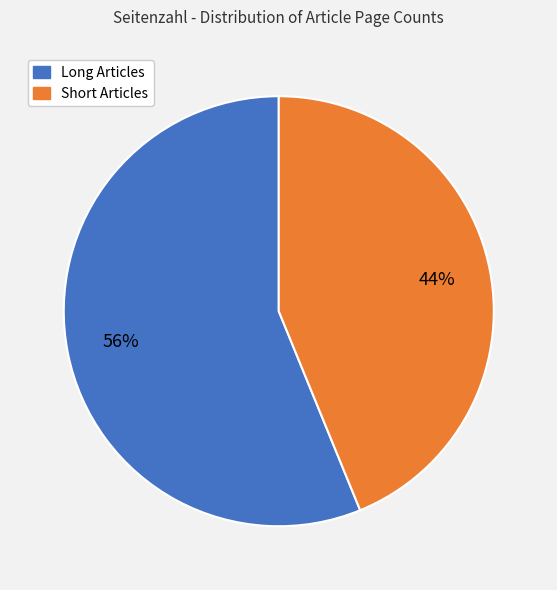

Count the number of slices in the pie.

2